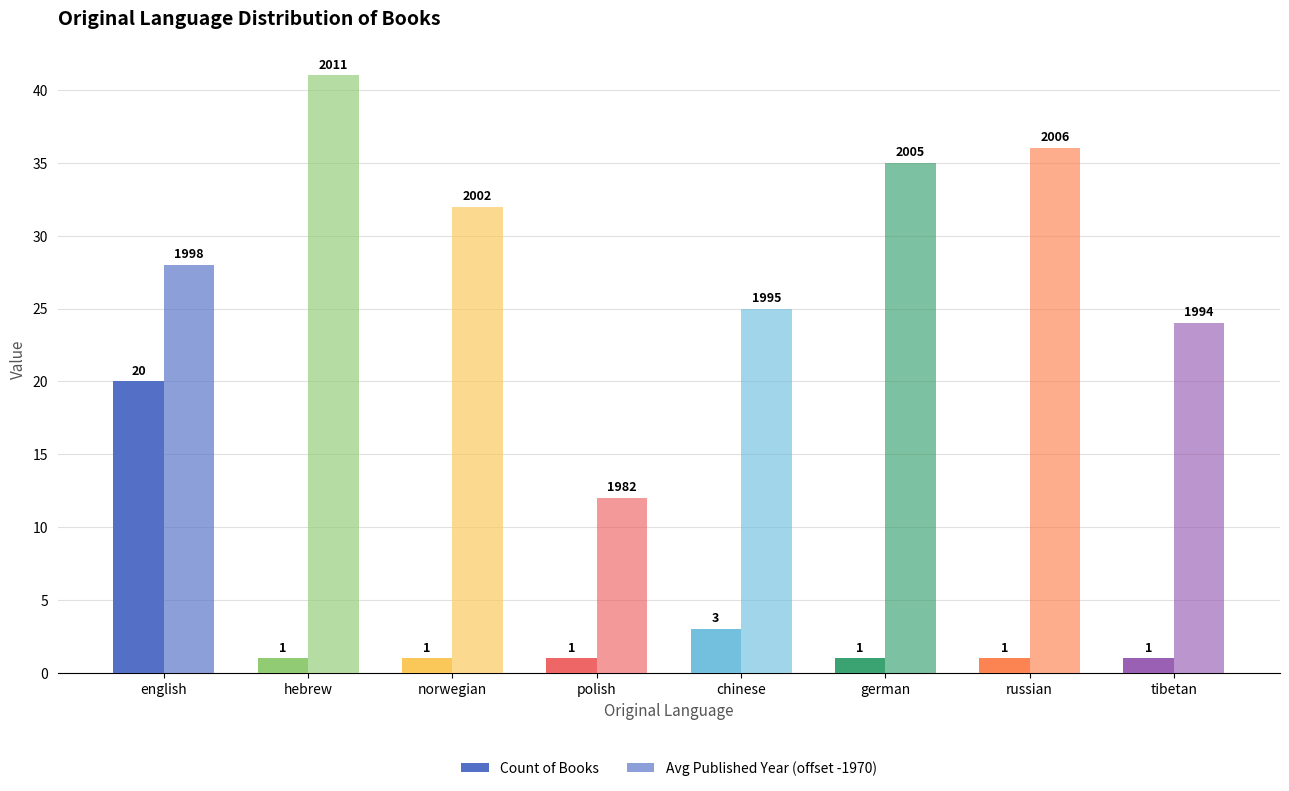

Count the number of data series in this chart.

2